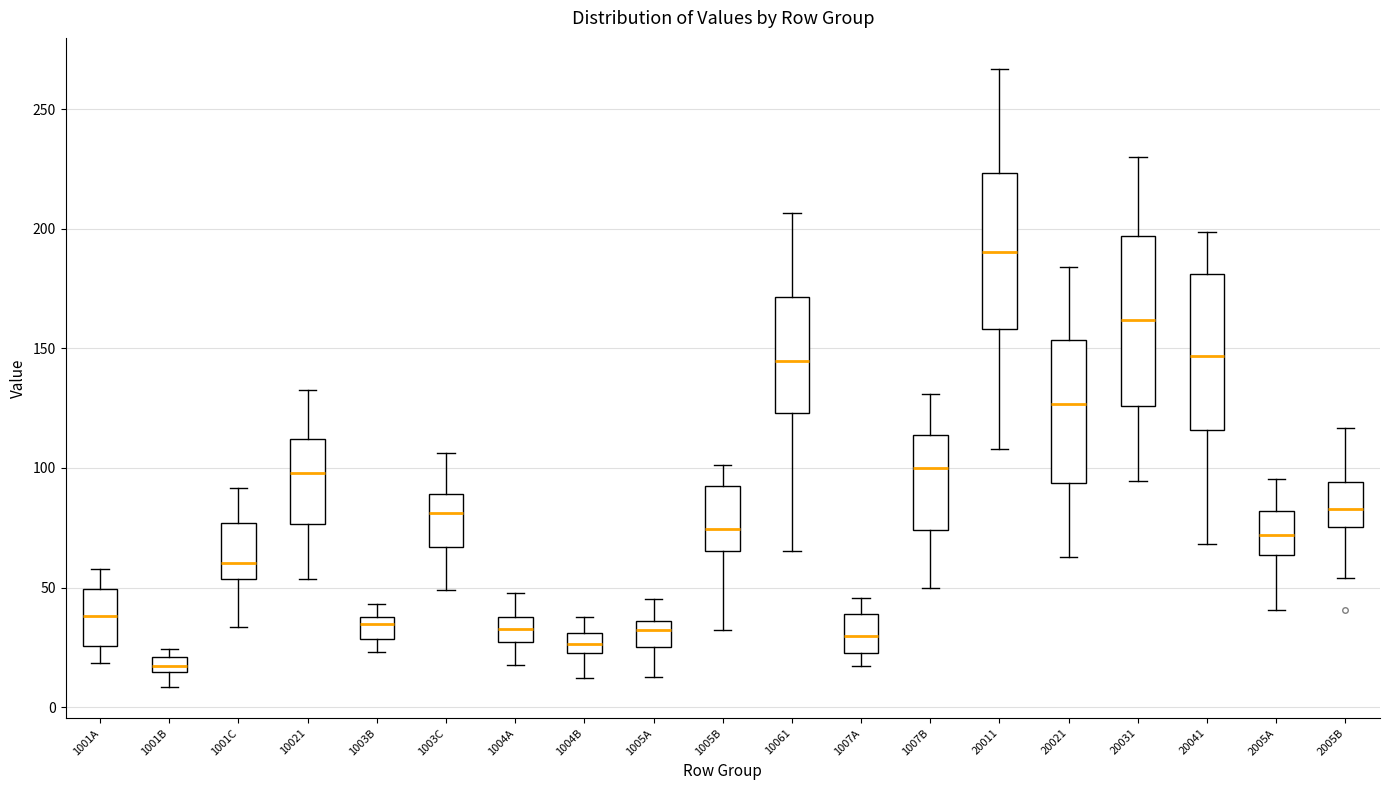

Where is the upper edge of the box for 20031 on the y-axis? The values are not printed on the chart, so give them approximately, as read against the axis.

195